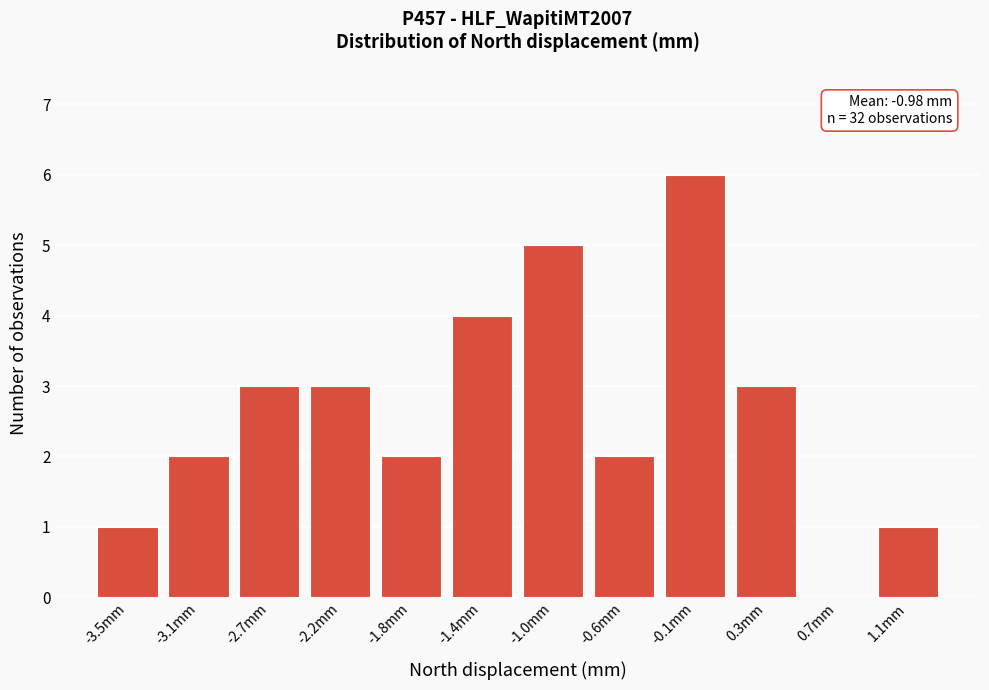

Reading left to right, list all the values displayed in this chart.

-3.5mm=1	-3.1mm=2	-2.7mm=3	-2.2mm=3	-1.8mm=2	-1.4mm=4	-1.0mm=5	-0.6mm=2	-0.1mm=6	0.3mm=3	0.7mm=0	1.1mm=1